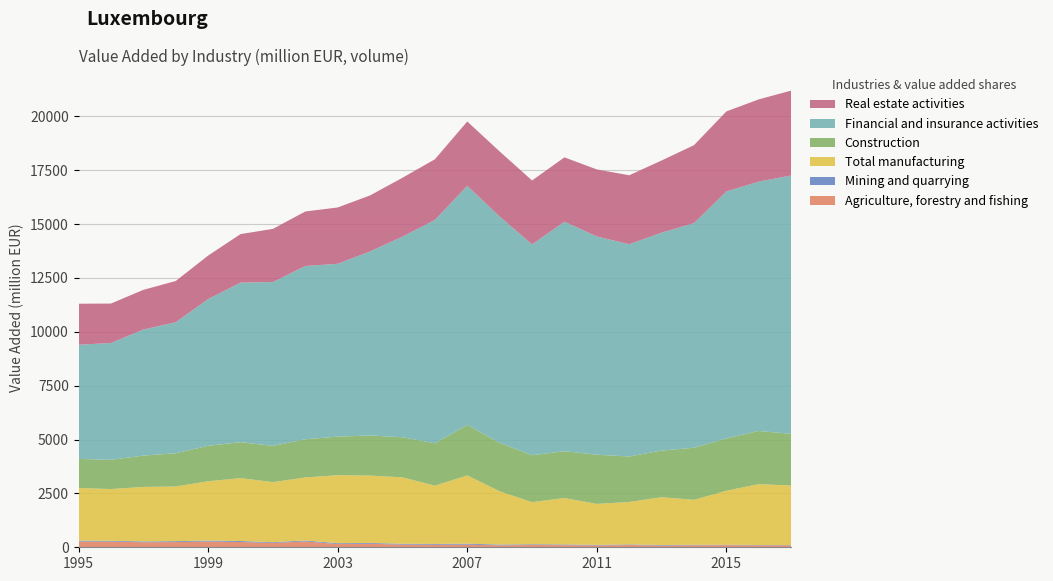

Reading right to left, list all the values displayed in this chart.

Agriculture, forestry and fishing: 87.6	88.0	99.1	91.0	77.6	104.9	83.2	99.7	105.7	89.1	122.6	116.9	125.0	163.2	149.2	275.1	201.0	244.2	269.4	242.1	232.6	266.0	266.4
Mining and quarrying: 15.5	16.6	18.8	23.0	25.9	26.5	27.5	30.8	32.6	36.3	43.7	39.5	36.4	38.1	38.7	40.6	34.8	46.2	41.2	41.7	37.9	34.2	41.0
Total manufacturing: 2761.2	2825.2	2508.7	2086.2	2221.7	1970.8	1901.4	2154.7	1956.7	2473.5	3167.9	2702.1	3083.2	3126.4	3156.2	2923.8	2788.1	2917.4	2753.7	2536.2	2530.4	2401.1	2443.7
Construction: 2400.9	2466.3	2424.7	2417.9	2163.4	2109.6	2282.9	2173.4	2176.9	2247.2	2342.0	1967.3	1863.2	1859.0	1791.9	1774.0	1680.2	1670.1	1644.4	1544.5	1453.0	1355.9	1350.0
Financial and insurance activities: 11986.5	11571.3	11460.2	10422.5	10109.8	9848.7	10126.1	10650.1	9780.6	10500.0	11096.4	10361.8	9306.1	8543.2	8018.1	8037.4	7603.1	7402.9	6808.1	6078.2	5849.1	5421.4	5297.4
Real estate activities: 3938.8	3817.1	3713.4	3618.2	3350.0	3201.5	3111.2	2984.6	2968.0	3020.2	2984.7	2816.4	2732.4	2597.7	2613.7	2531.2	2467.2	2251.5	2019.6	1913.8	1842.5	1831.0	1902.7